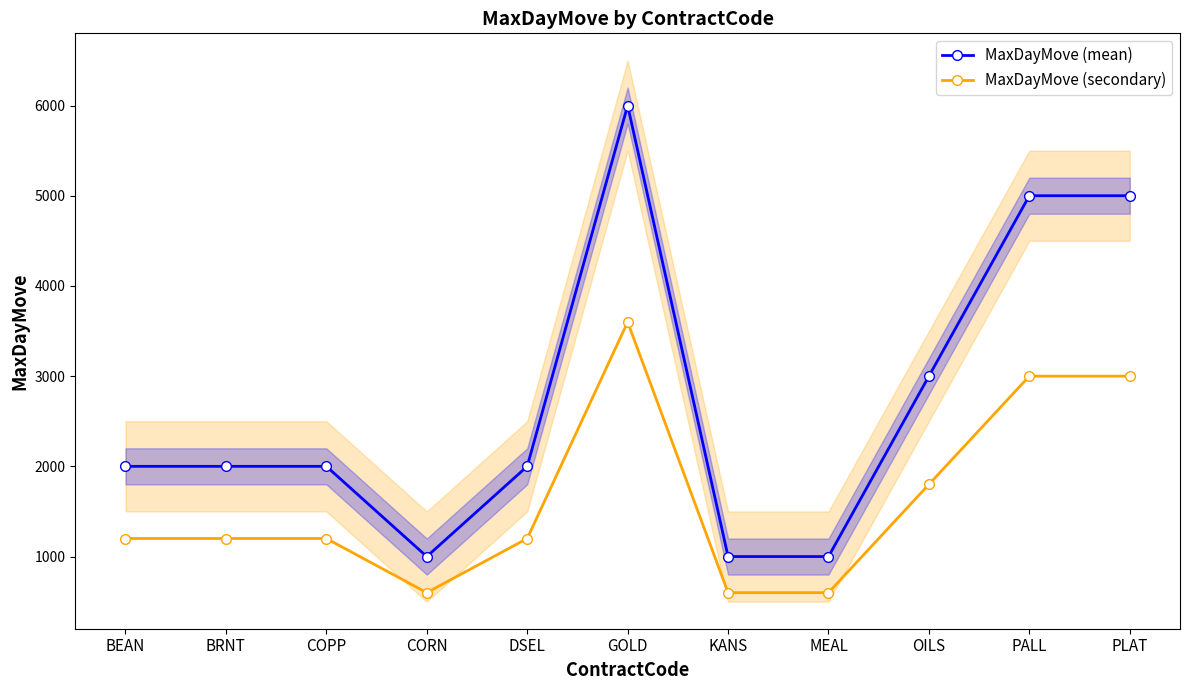

Rank the series at COPP from lowest to highest value.

MaxDayMove (secondary), MaxDayMove (mean)